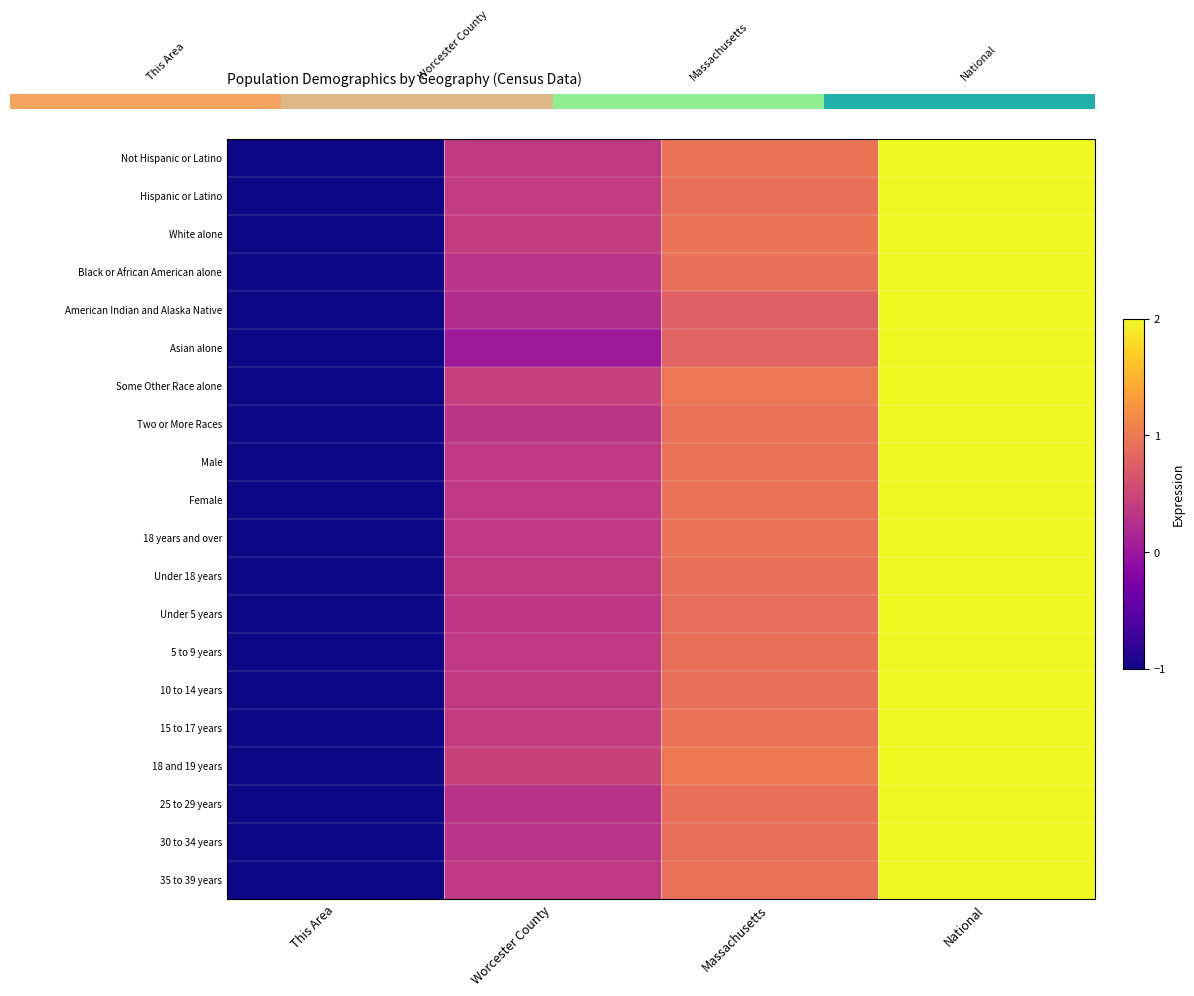

How many values in the Some Other Race alone series are below 1?

2